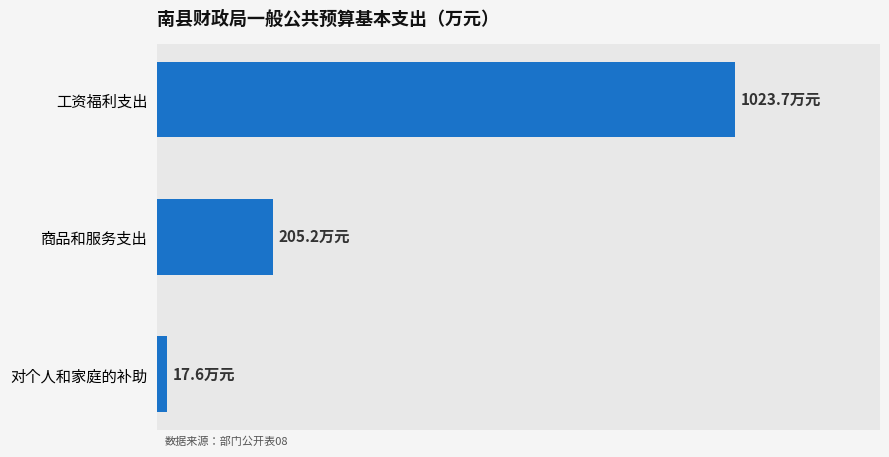

Are the bars horizontal?

Yes